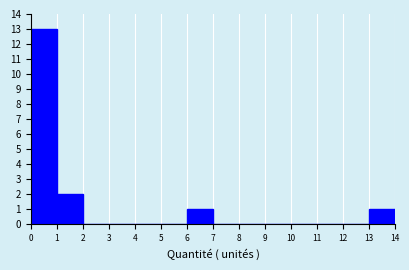

Reading left to right, list every bar in this chart as the range it spans on the x-axis followed by its height. The values are not printed on the chart, so give them approximately, as read against the axis.

0 to 1: 13
1 to 2: 2
2 to 3: 0
3 to 4: 0
4 to 5: 0
5 to 6: 0
6 to 7: 1
7 to 8: 0
8 to 9: 0
9 to 10: 0
10 to 11: 0
11 to 12: 0
12 to 13: 0
13 to 14: 1